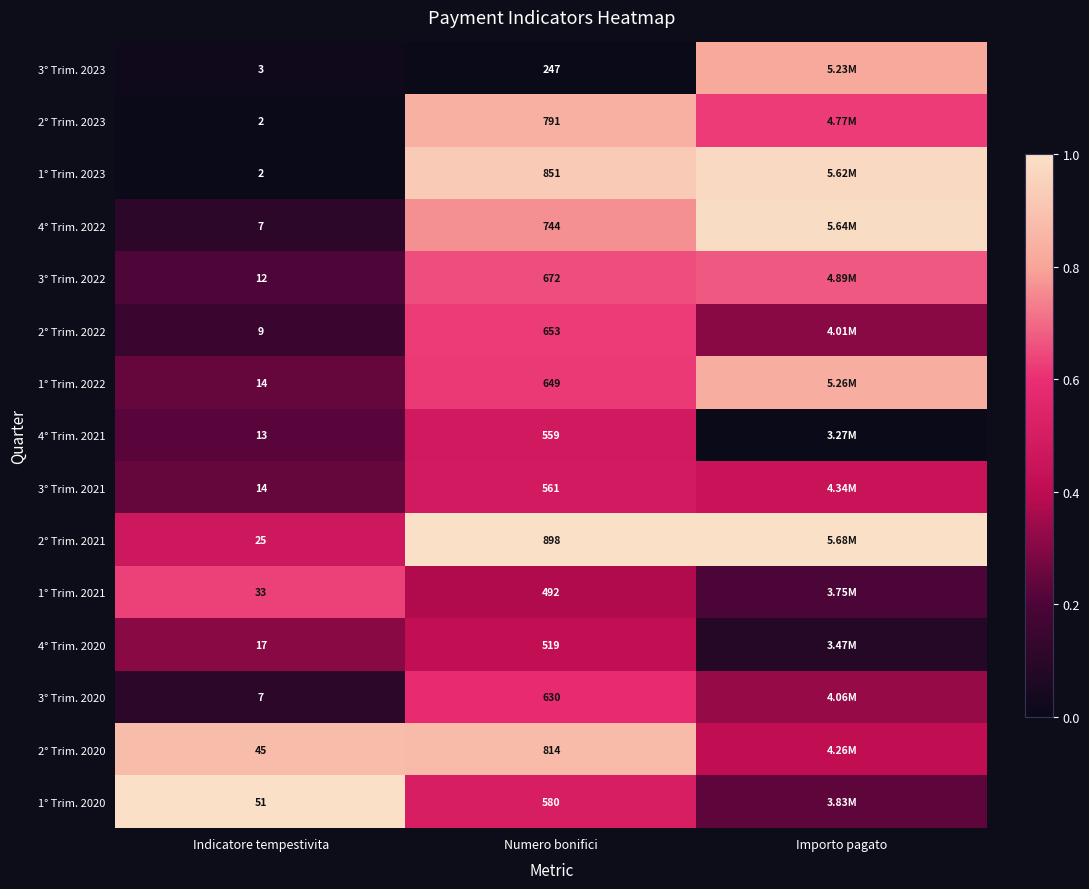

Which series changed the most between Indicatore tempestivita and Numero bonifici?

2° Trim. 2021